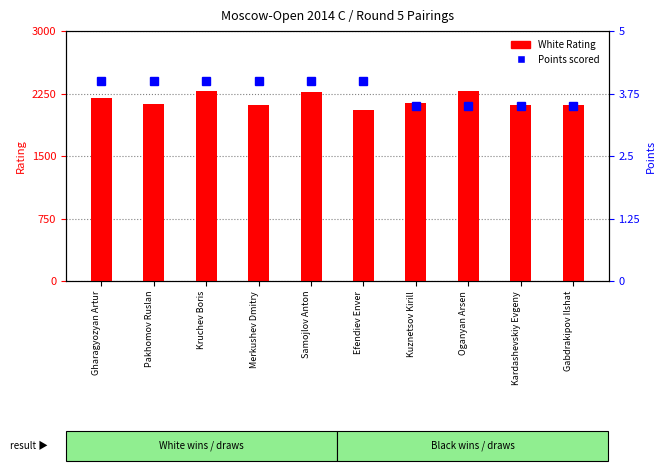

Which has a higher value, Gharagyozyan Artur or Pakhomov Ruslan?

Gharagyozyan Artur